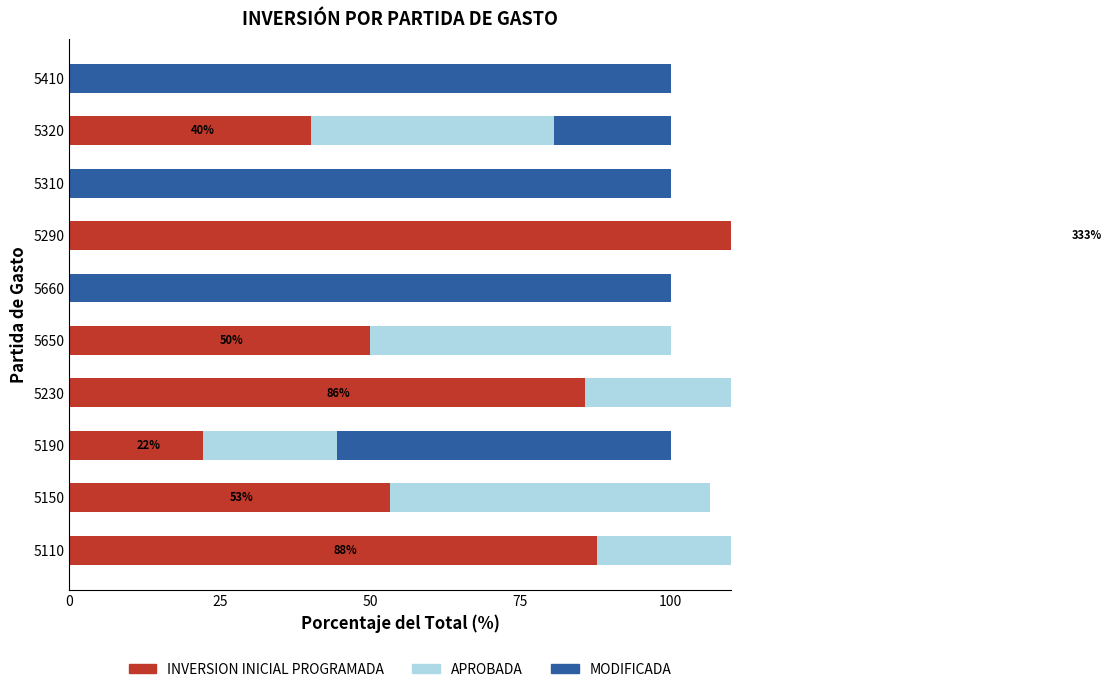

What is the sum of all INVERSION INICIAL PROGRAMADA values?

672.6